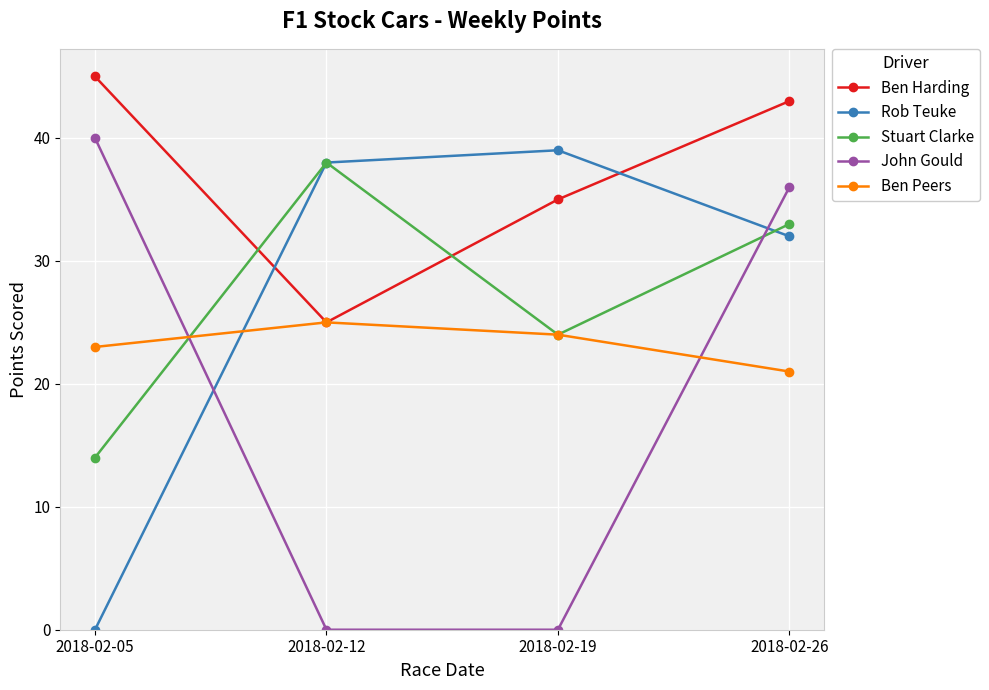

How many values in the Ben Harding series are below 43?

2